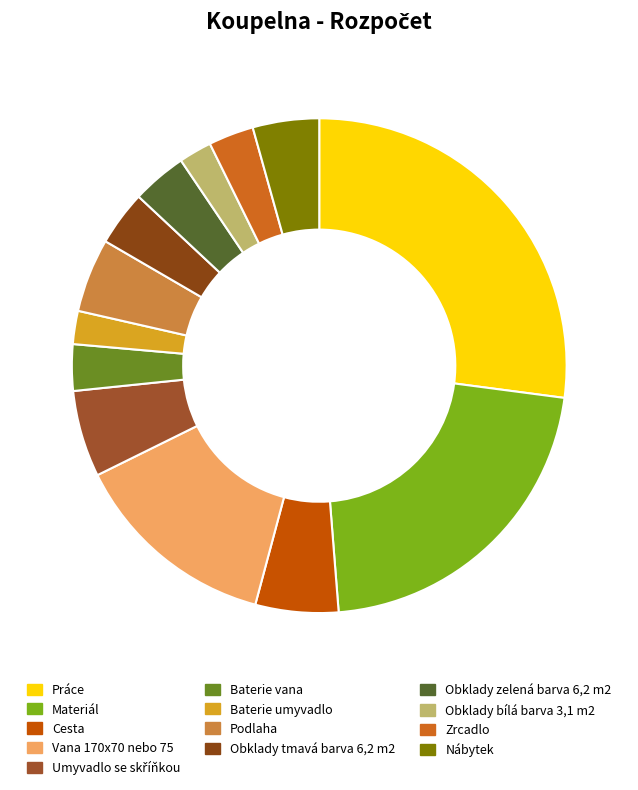

Is there any slice that represents more than half of the pie?

No